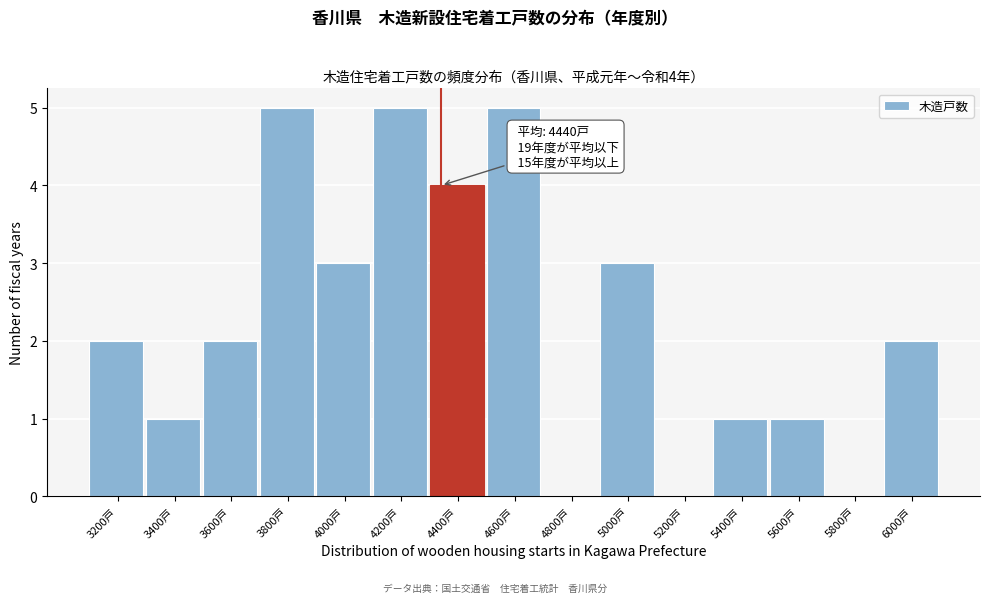

Reading left to right, what are all the values shown in this chart?

3200戸=2	3400戸=1	3600戸=2	3800戸=5	4000戸=3	4200戸=5	4400戸=4	4600戸=5	4800戸=0	5000戸=3	5200戸=0	5400戸=1	5600戸=1	5800戸=0	6000戸=2